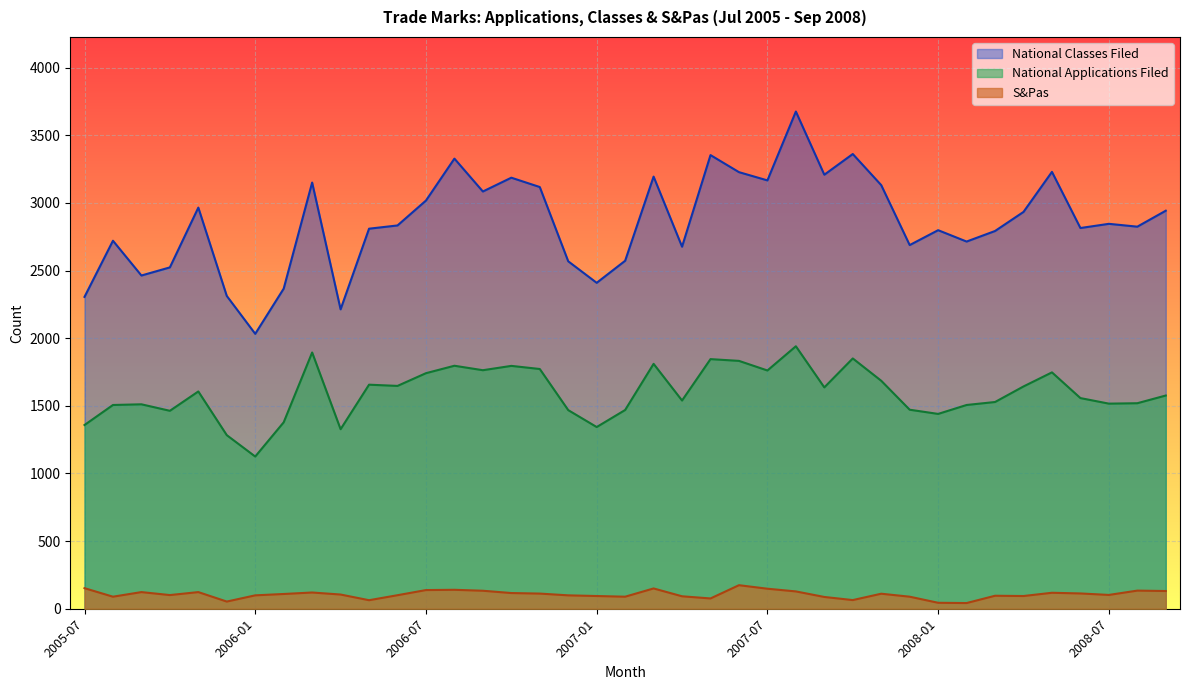

What position from the left is 2008-03?

33